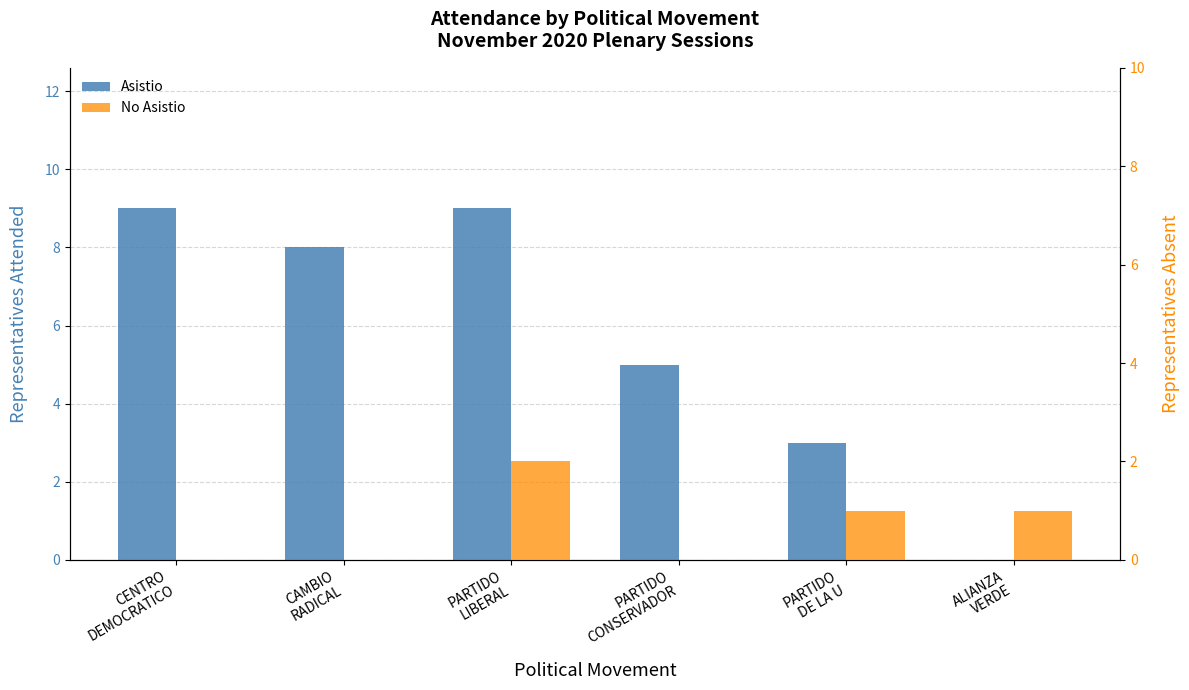

Is it true that No Asistio equals 0 at PARTIDO
CONSERVADOR?

True